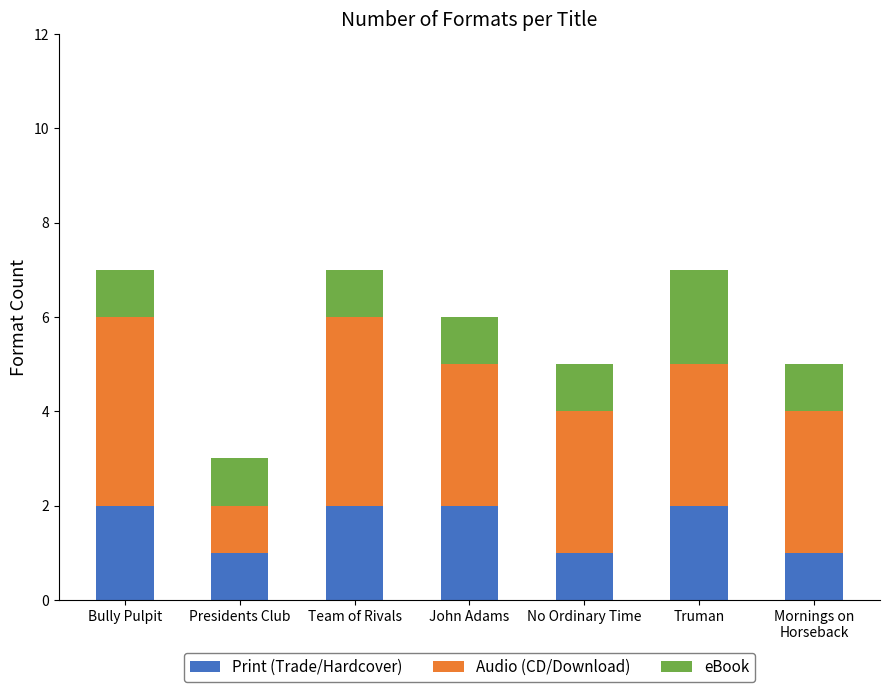

What is the total value across all series at Truman?

7